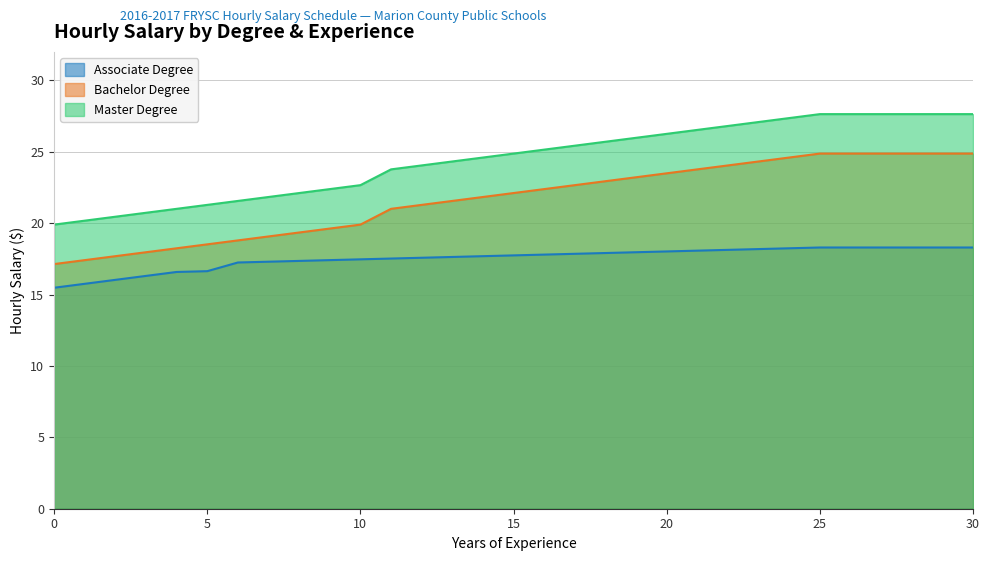

What is the sum of the Bachelor Degree values at 2 and 16?

40.1